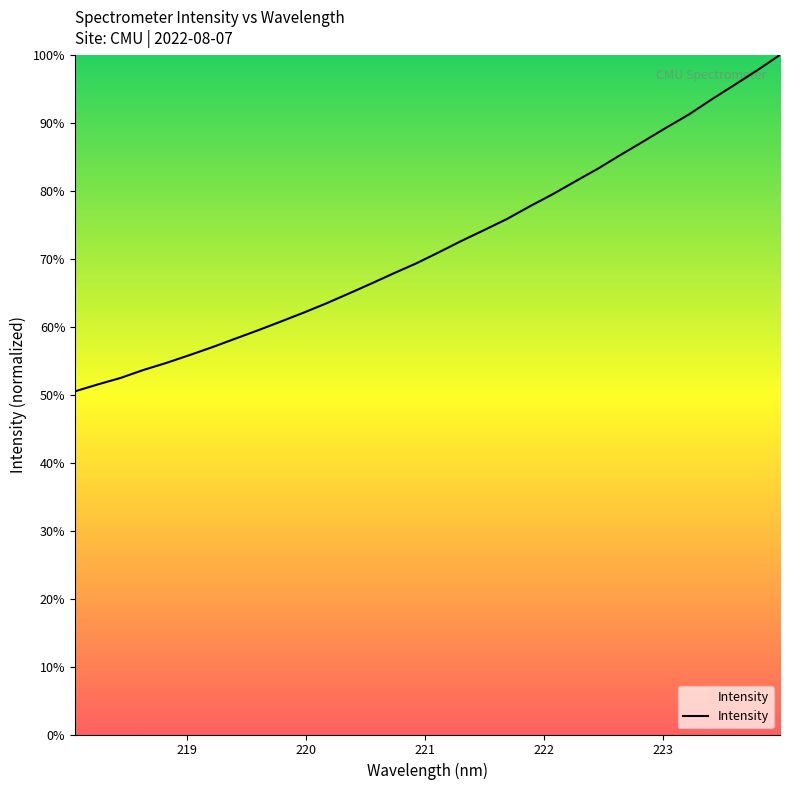

What is the difference between the maximum and minimum values?

49.5